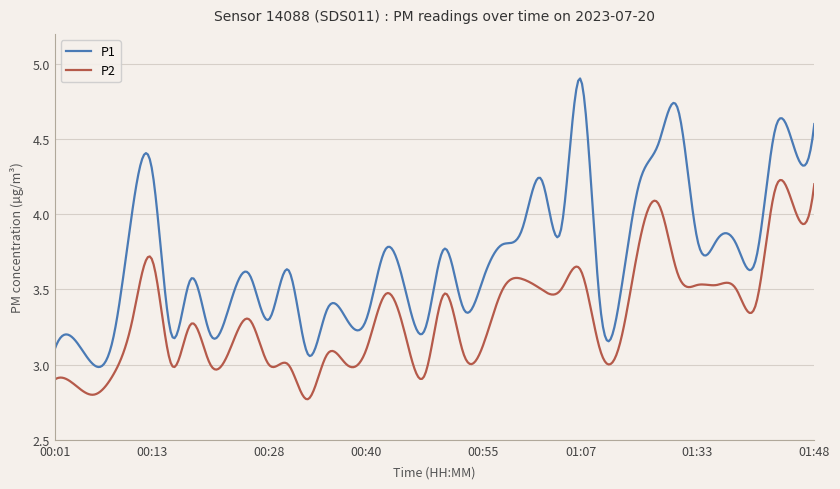

What is the difference between the second highest and second lowest values in the P1 series?

1.9